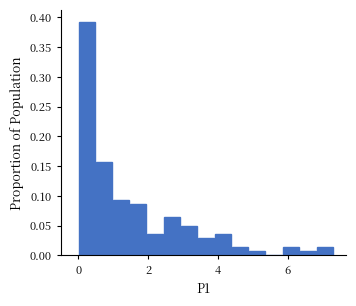

Around what value on the x-axis is the tallest bar? Give the approximate position of its centre, as read against the axis.

0.2